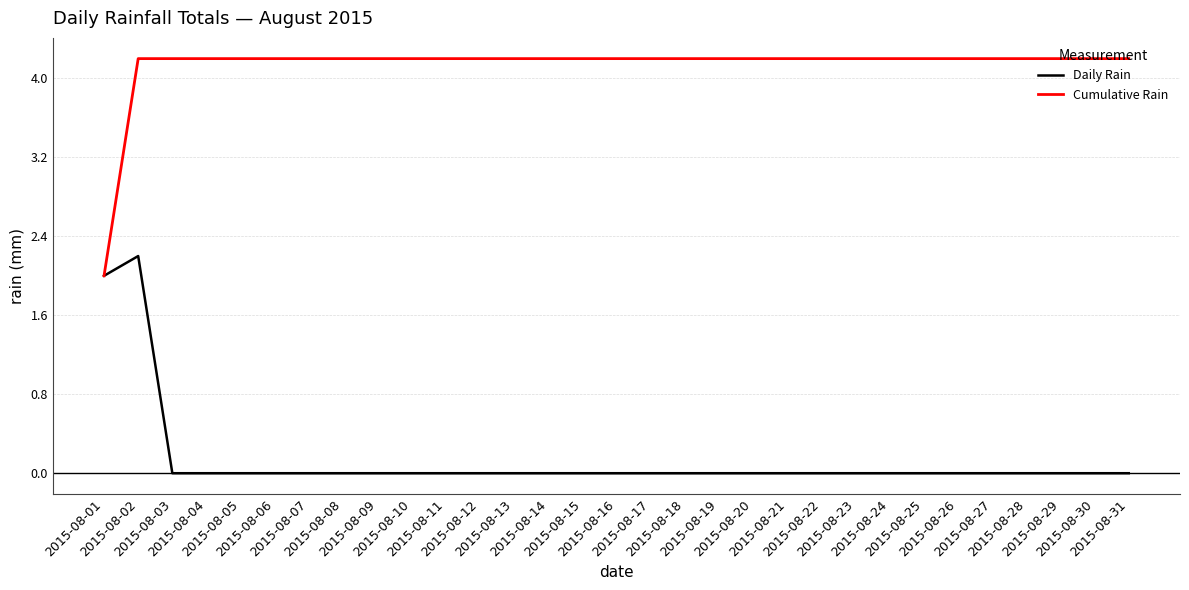

Which series has the largest total across all categories?

Cumulative Rain